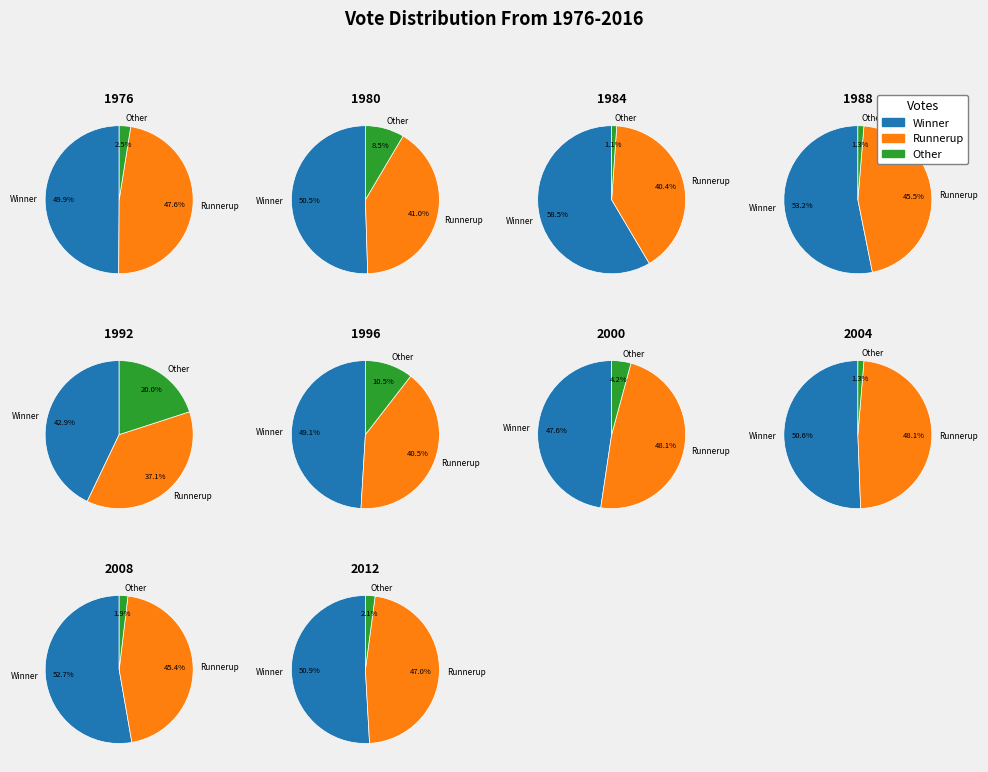

Combined, what portion of the pie is 6 and 2?

21.0%